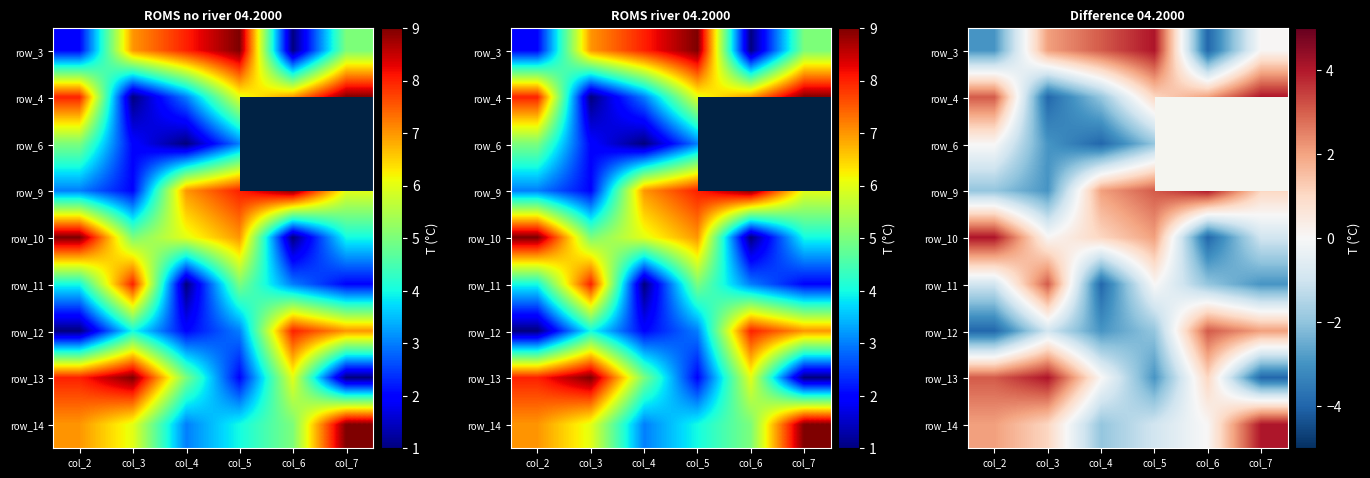

How many categories are shown in the chart?

6